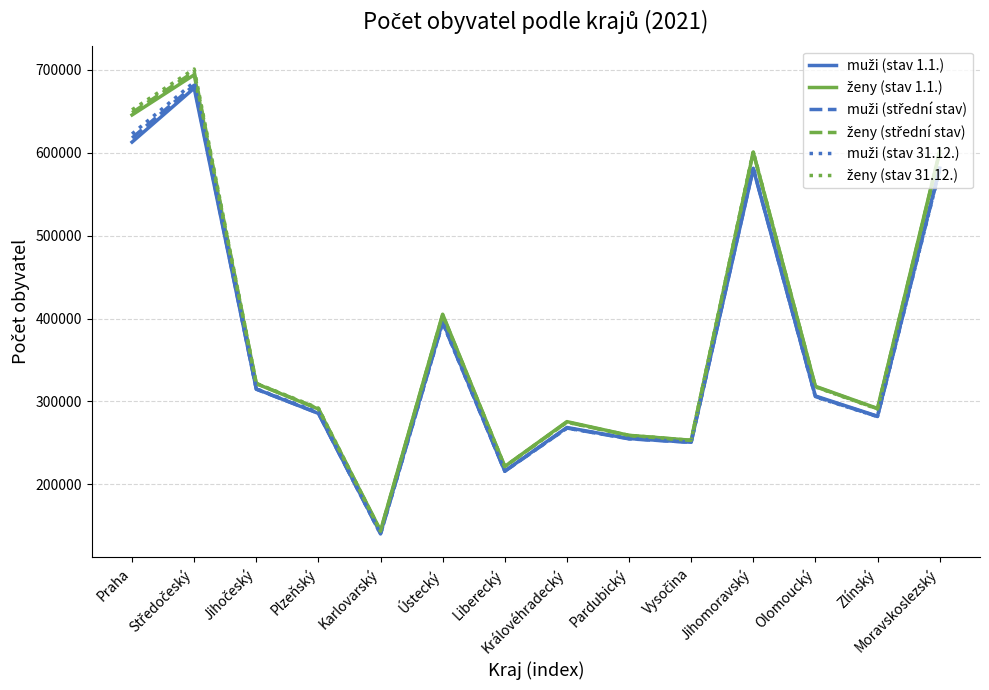

Count the number of categories in the chart.

14